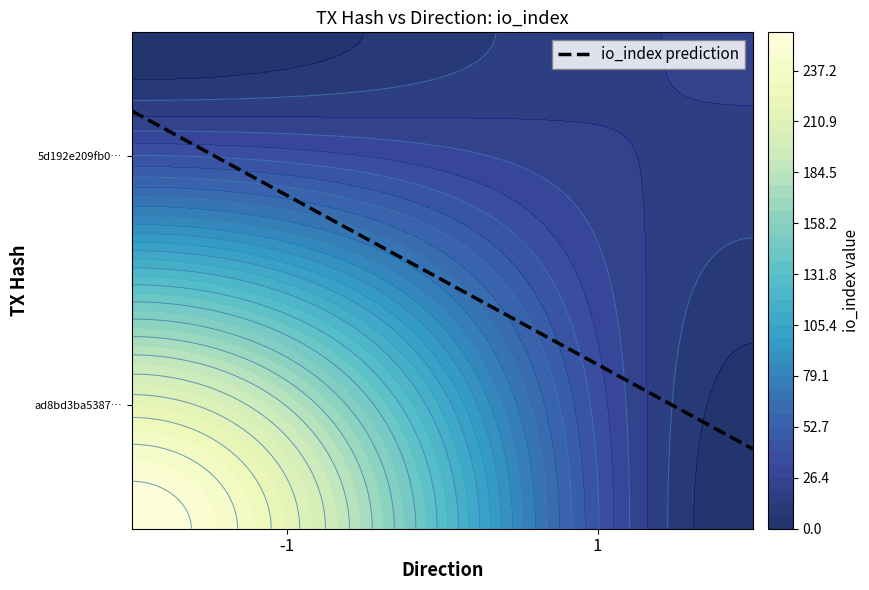

At how many categories does at least one series exceed 234?

1